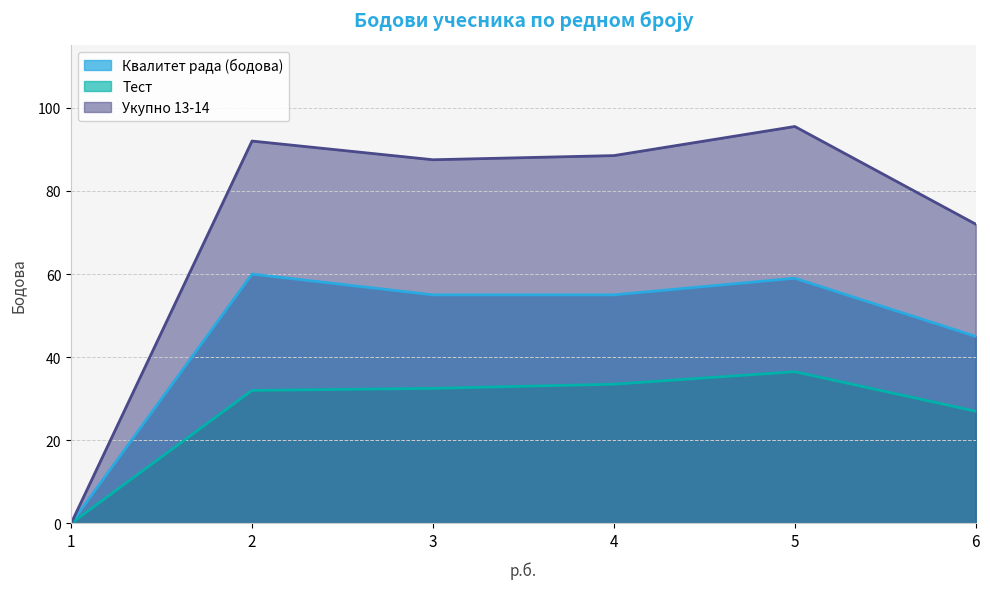

Reading left to right, list all the values displayed in this chart.

Квалитет рада (бодова): 0.0	60.0	55.0	55.0	59.0	45.0
Тест: 0.0	32.0	32.5	33.5	36.5	27.0
Укупно 13-14: 0.0	92.0	87.5	88.5	95.5	72.0